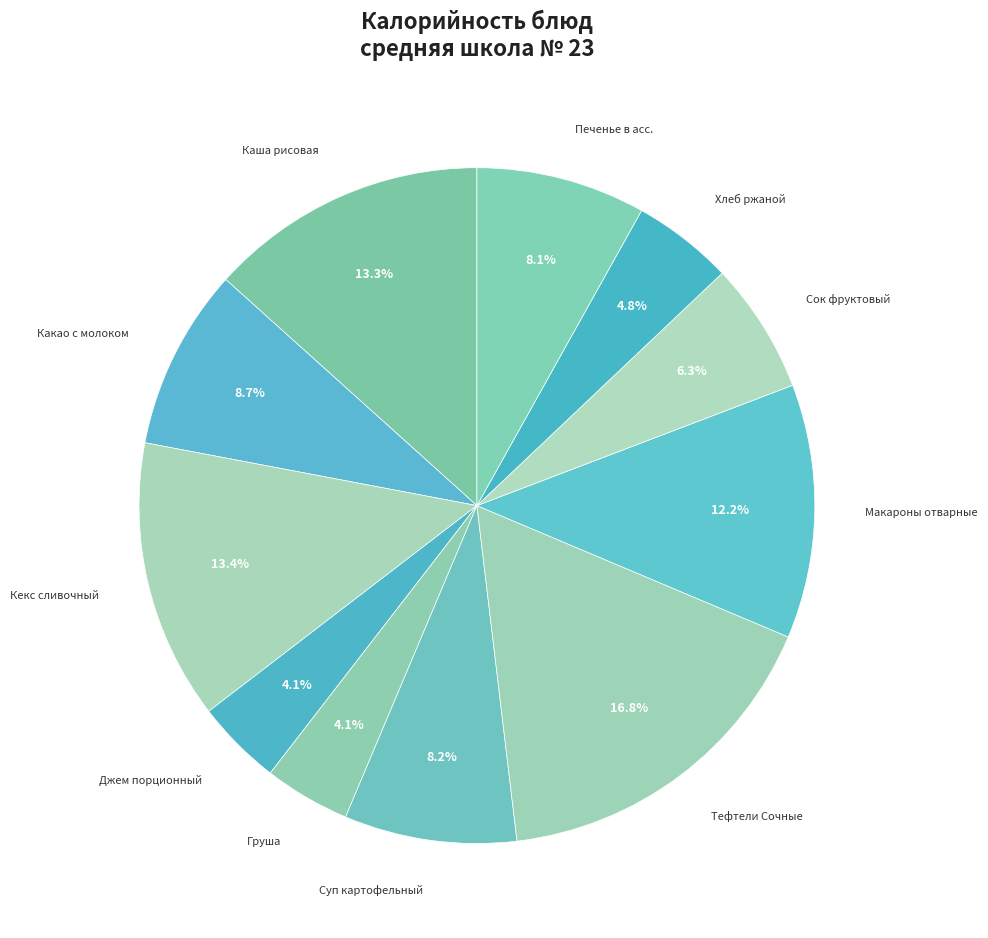

How many segments does this pie chart have?

11